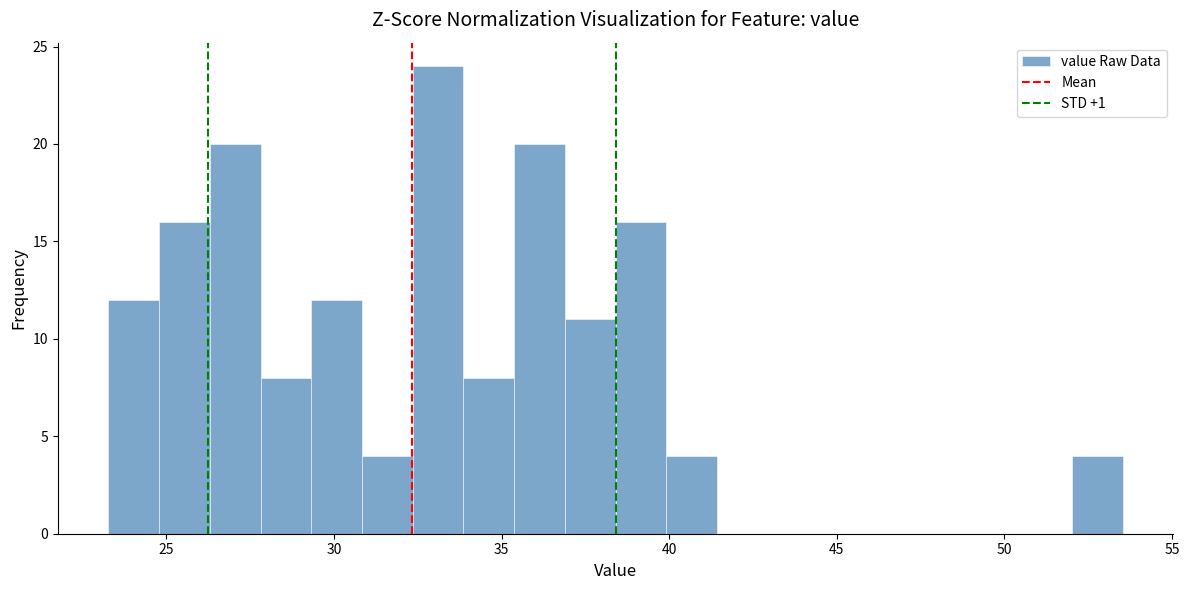

Read against the x-axis, roughly where is the centre of the tallest bar?

33.0